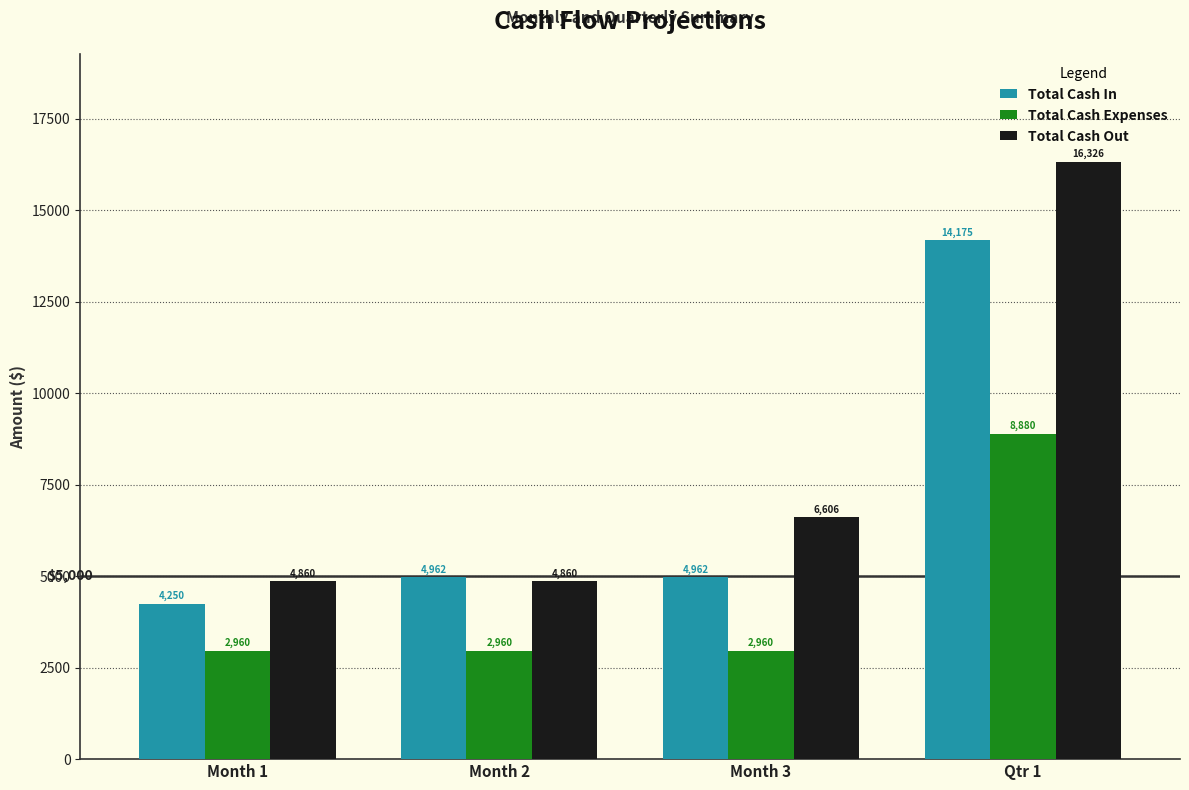

What position from the right is Month 2?

3